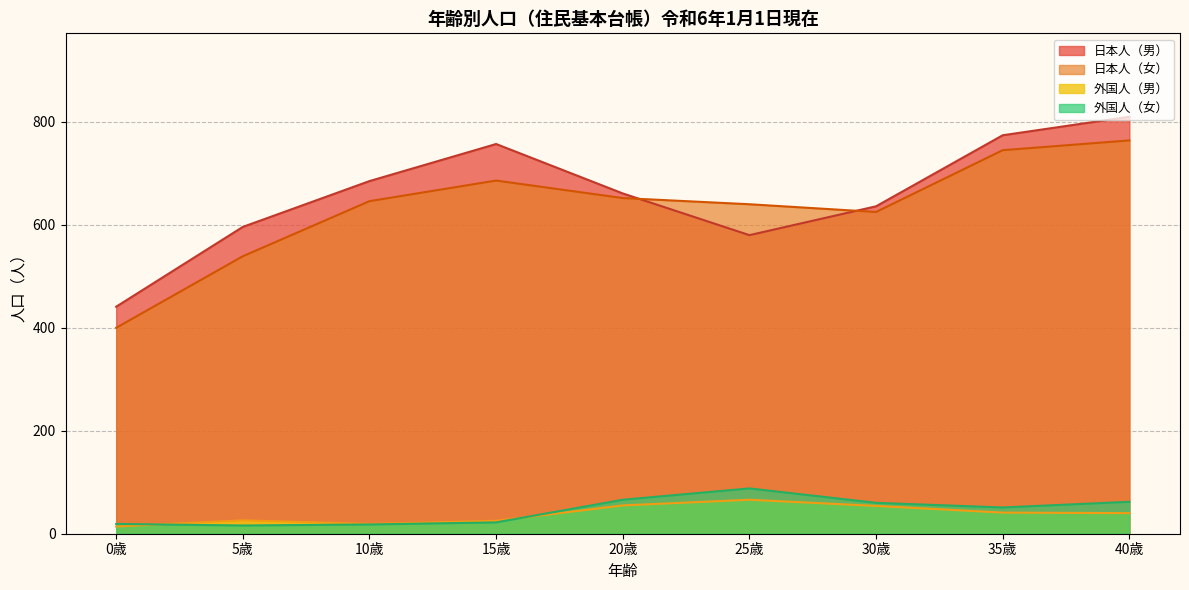

At 20歳, list the series in order from smallest to largest.

外国人（男）, 外国人（女）, 日本人（女）, 日本人（男）